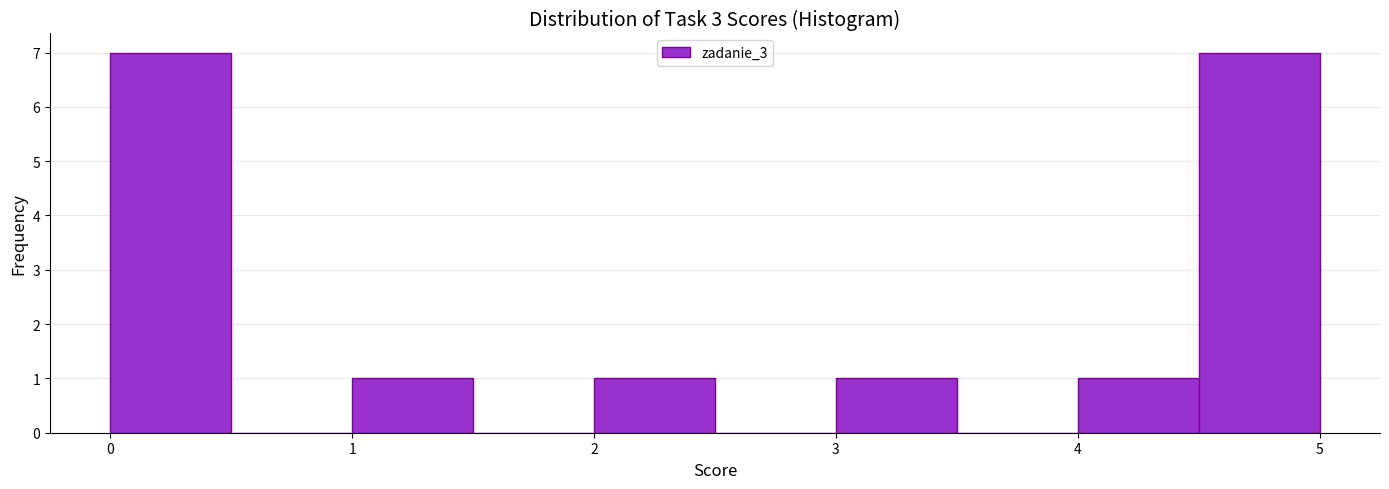

Reading left to right, transcribe this chart: for each bar, give the range it covers on the x-axis and its height. The values are not printed on the chart, so give them approximately, as read against the axis.

0.0 to 0.5: 7
0.5 to 1.0: 0
1.0 to 1.5: 1
1.5 to 2.0: 0
2.0 to 2.5: 1
2.5 to 3.0: 0
3.0 to 3.5: 1
3.5 to 4.0: 0
4.0 to 4.5: 1
4.5 to 5.0: 7